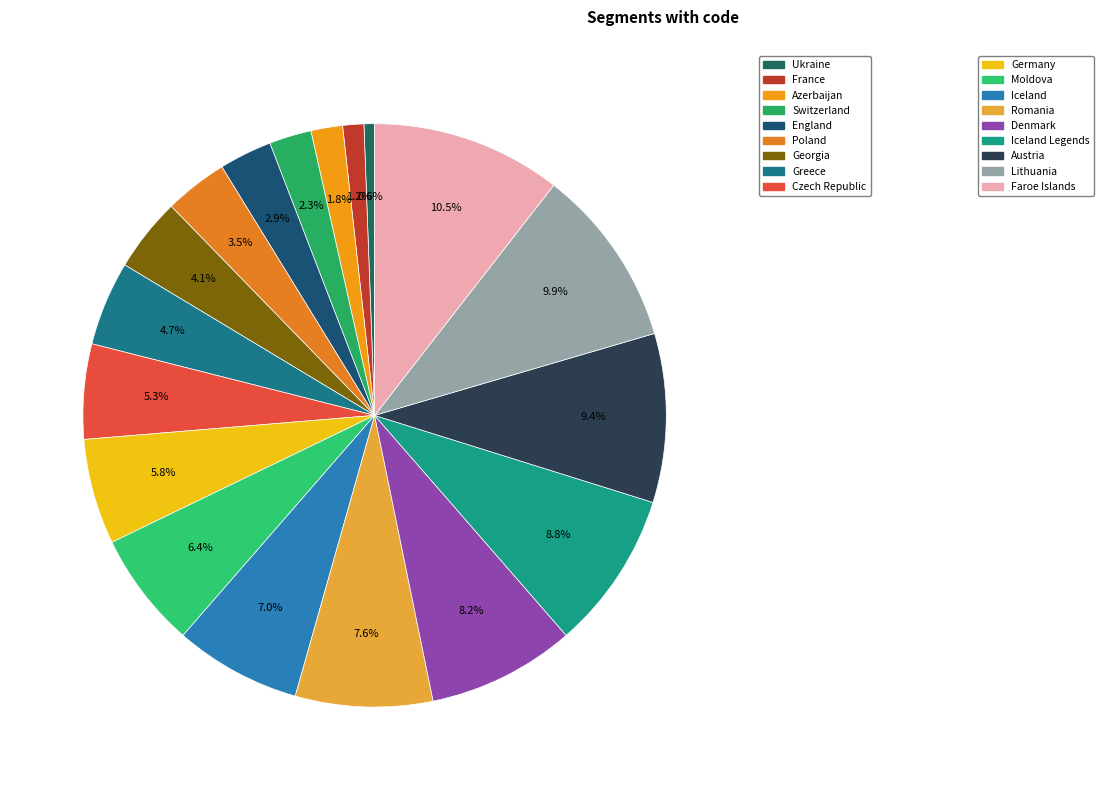

How many segments does this pie chart have?

18